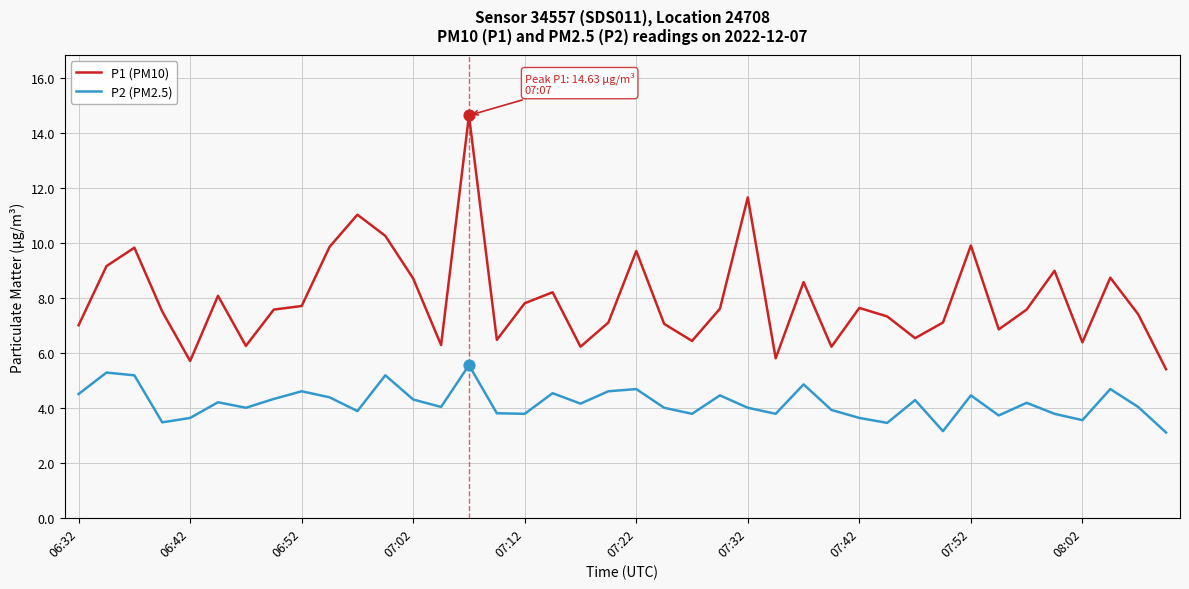

What are all the series names shown in the legend?

P1 (PM10), P2 (PM2.5)